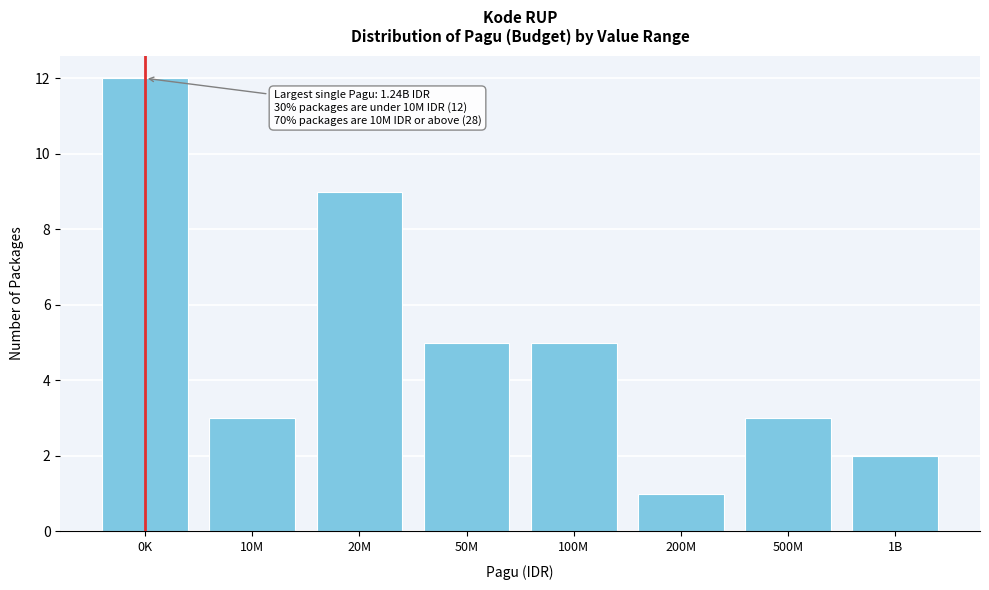

Reading left to right, what are all the values shown in this chart?

12	3	9	5	5	1	3	2